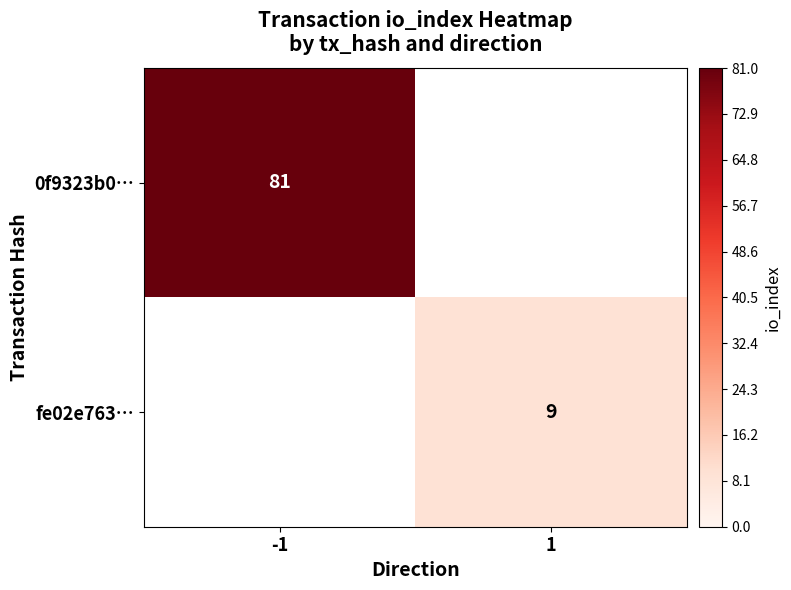

The value of fe02e763… at 1 is 9. True or false?

True